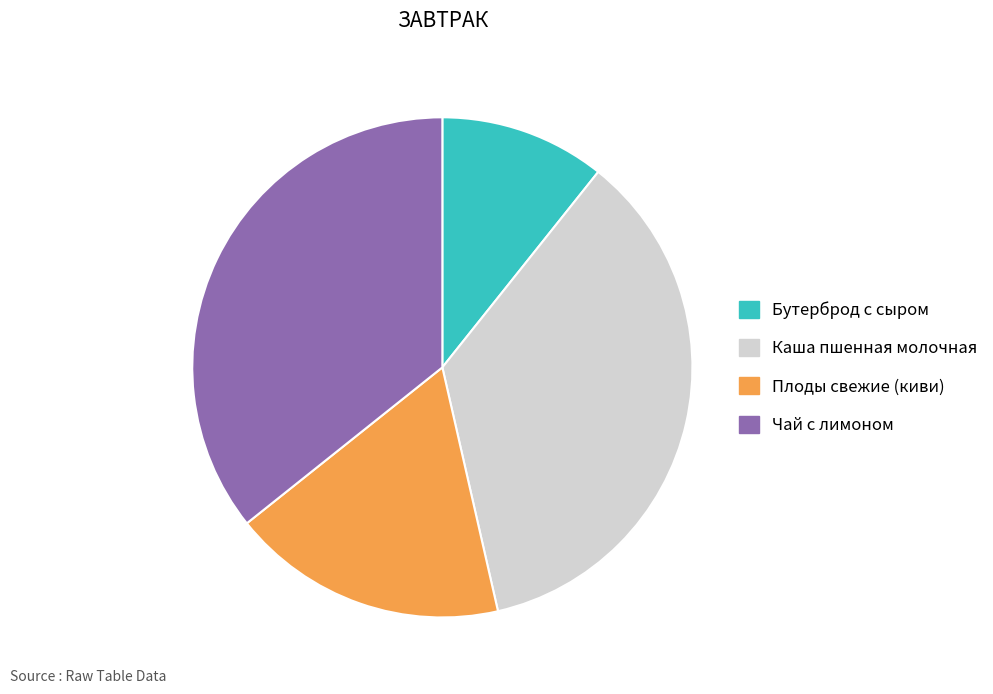

Does Каша пшенная молочная represent more than half of the total?

No